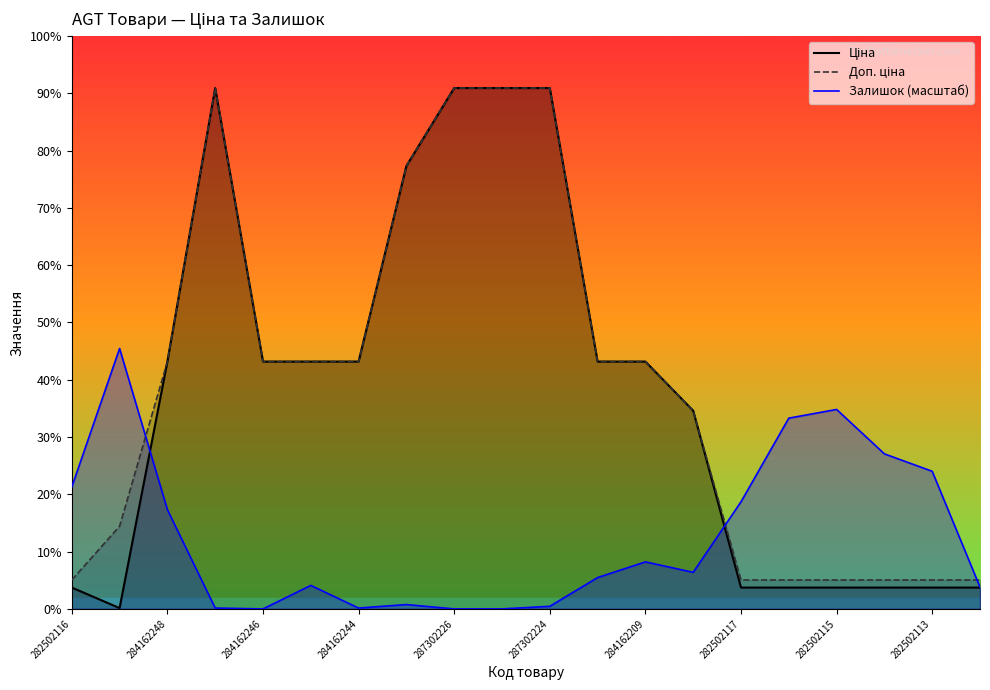

Which label corresponds to the smallest value in the chart?

284162246